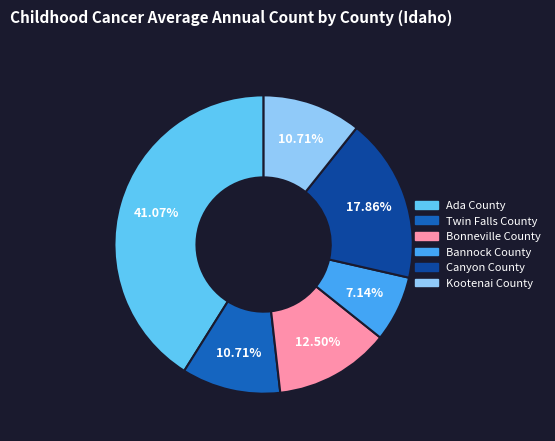

To the nearest percent, what is the difference between the Bonneville County and Canyon County slice percentages?

5%